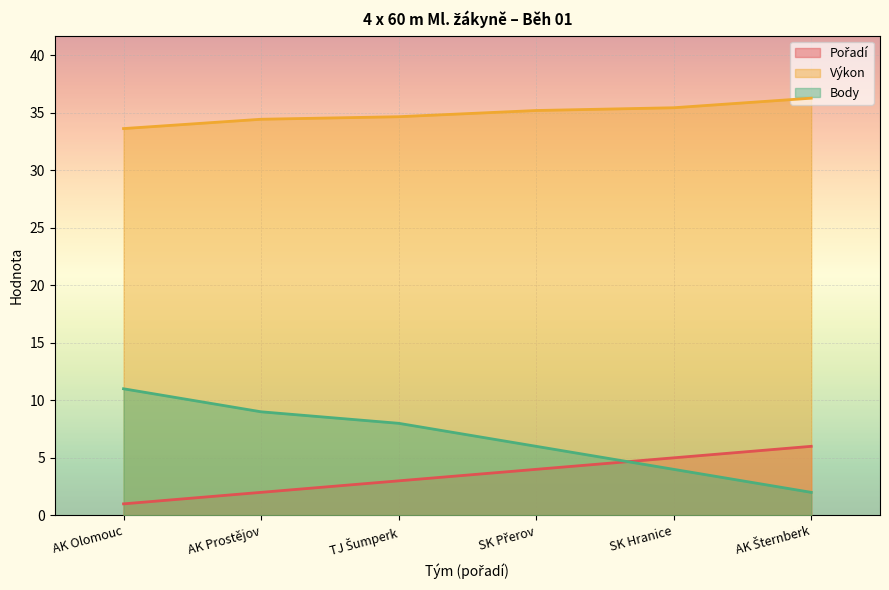

True or false: Body has more than 0 points higher than both neighbors.

False